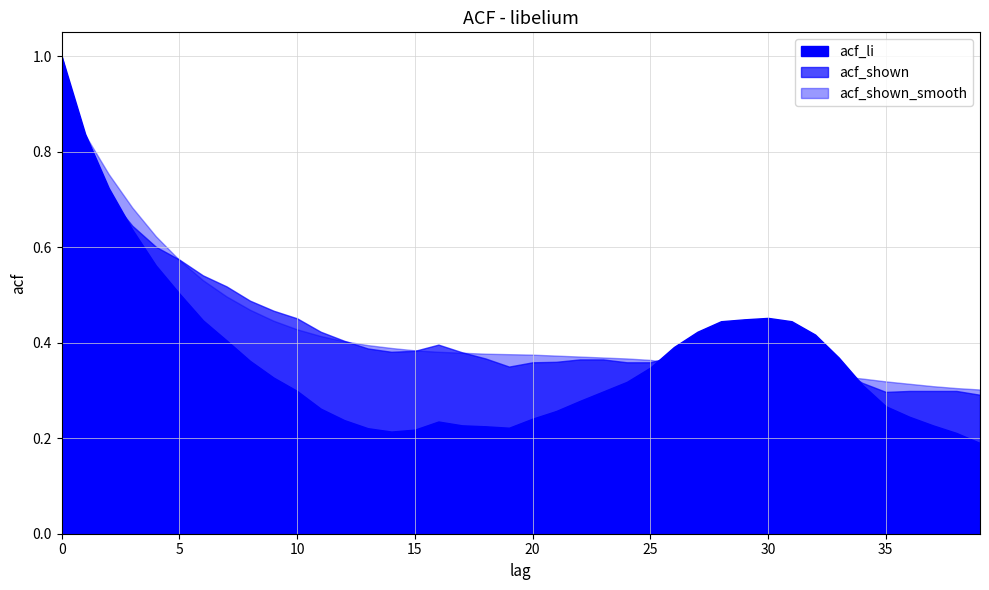

What is the maximum value for acf_shown?

1.0